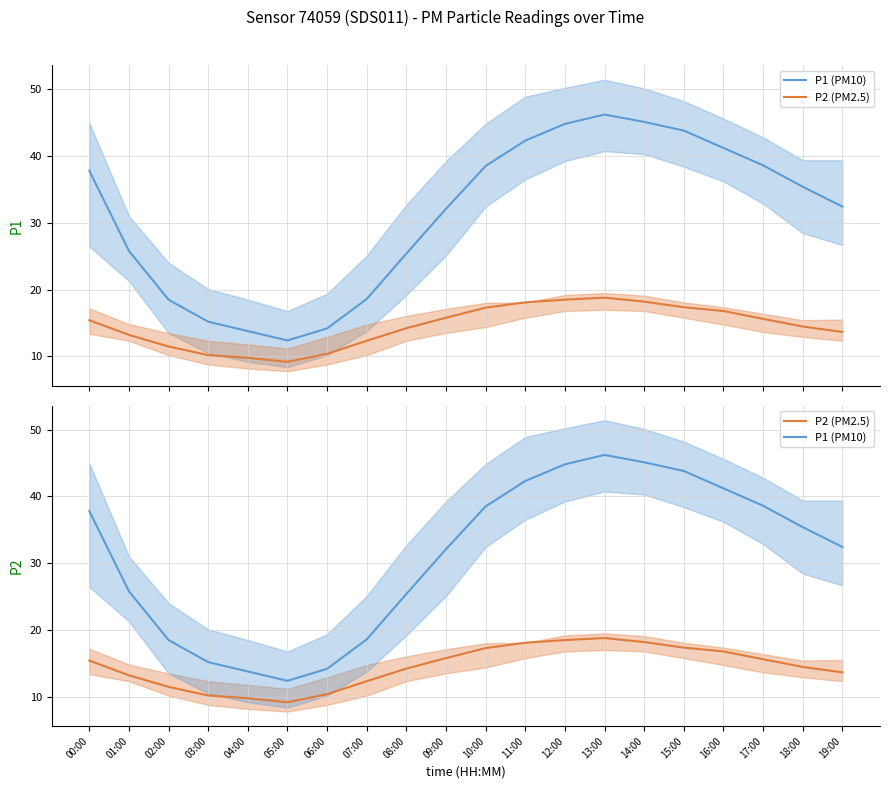

Which series has the widest spread of values?

P1 (PM10)